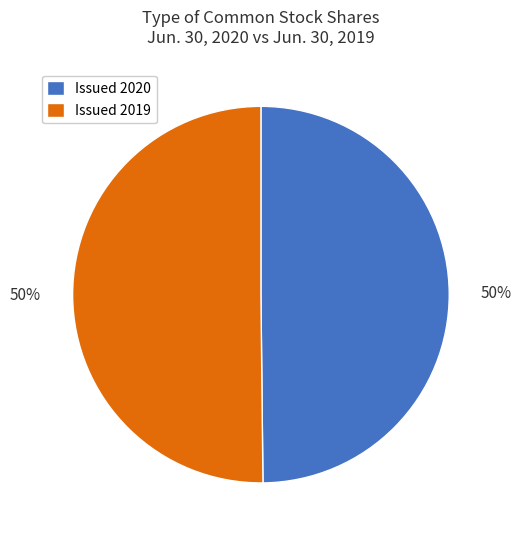

To the nearest percent, what portion does Issued 2019 represent?

50%